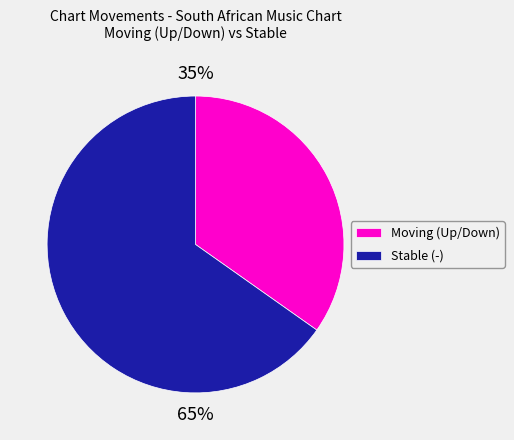

True or false: Stable (-) accounts for 65% of the total.

True